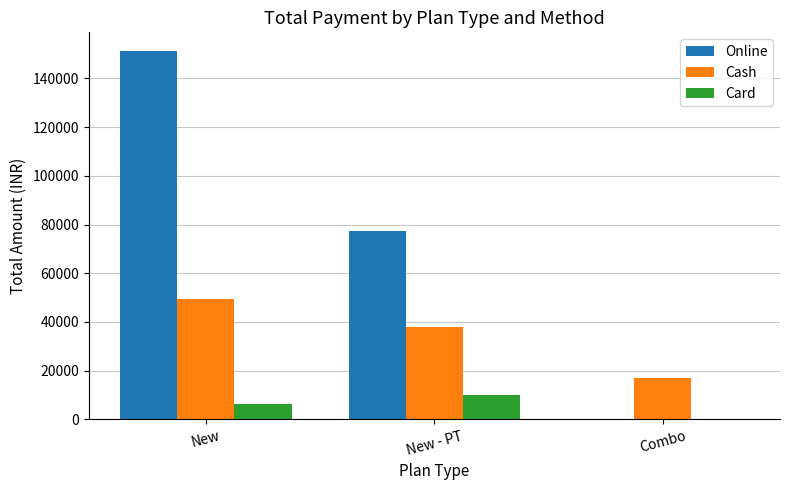

Is the value of Cash at New greater than the value of Online at New - PT?

No